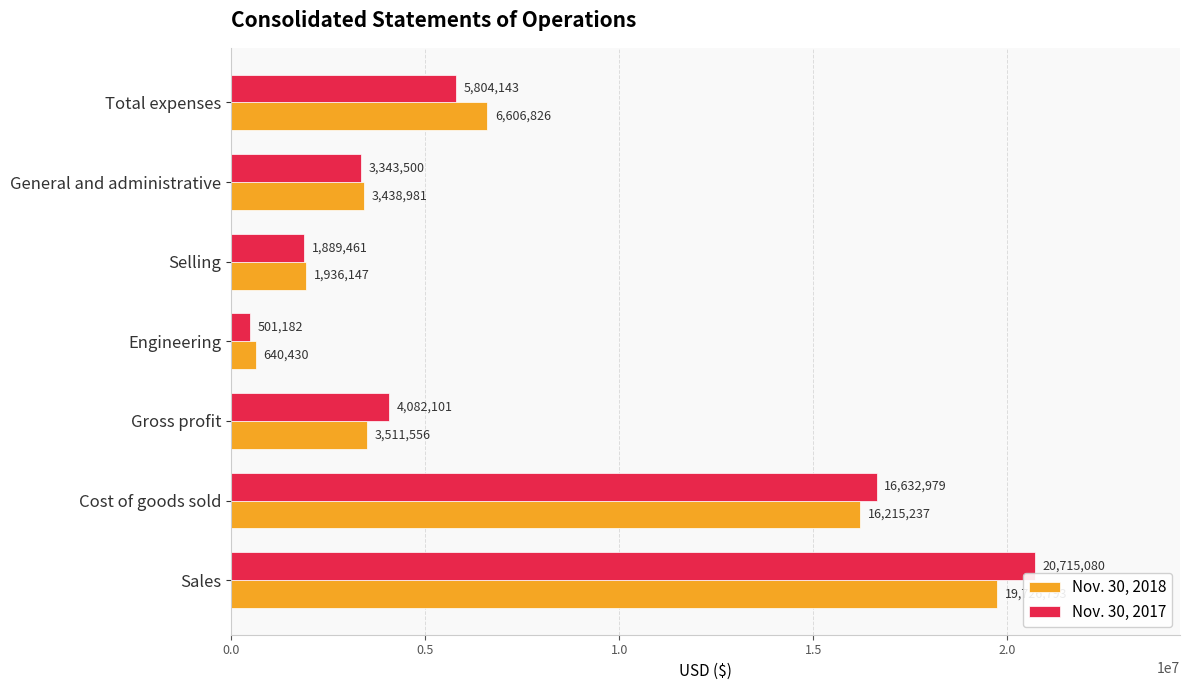

How many distinct data groups are displayed?

2